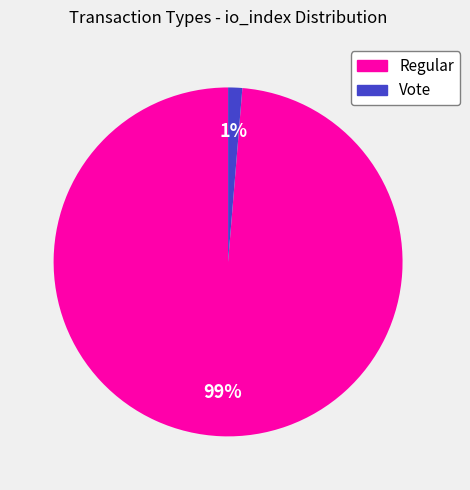

Which slice represents more than half of the pie?

Regular